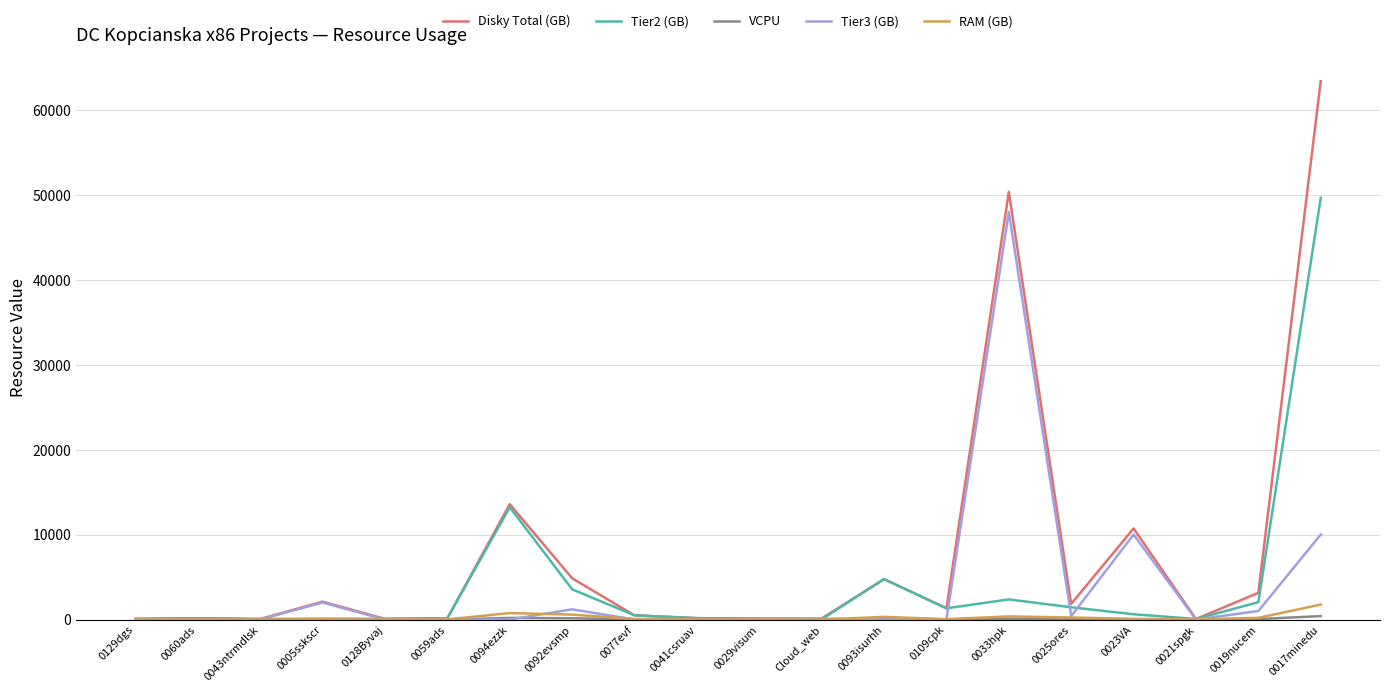

Which series has the largest range (max minus min)?

Disky Total (GB)